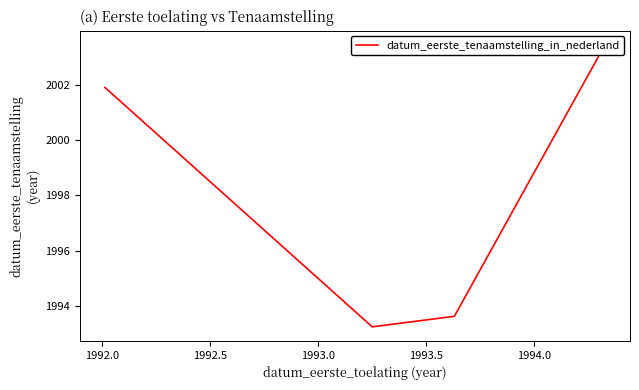

Does the chart have visible grid lines?

No